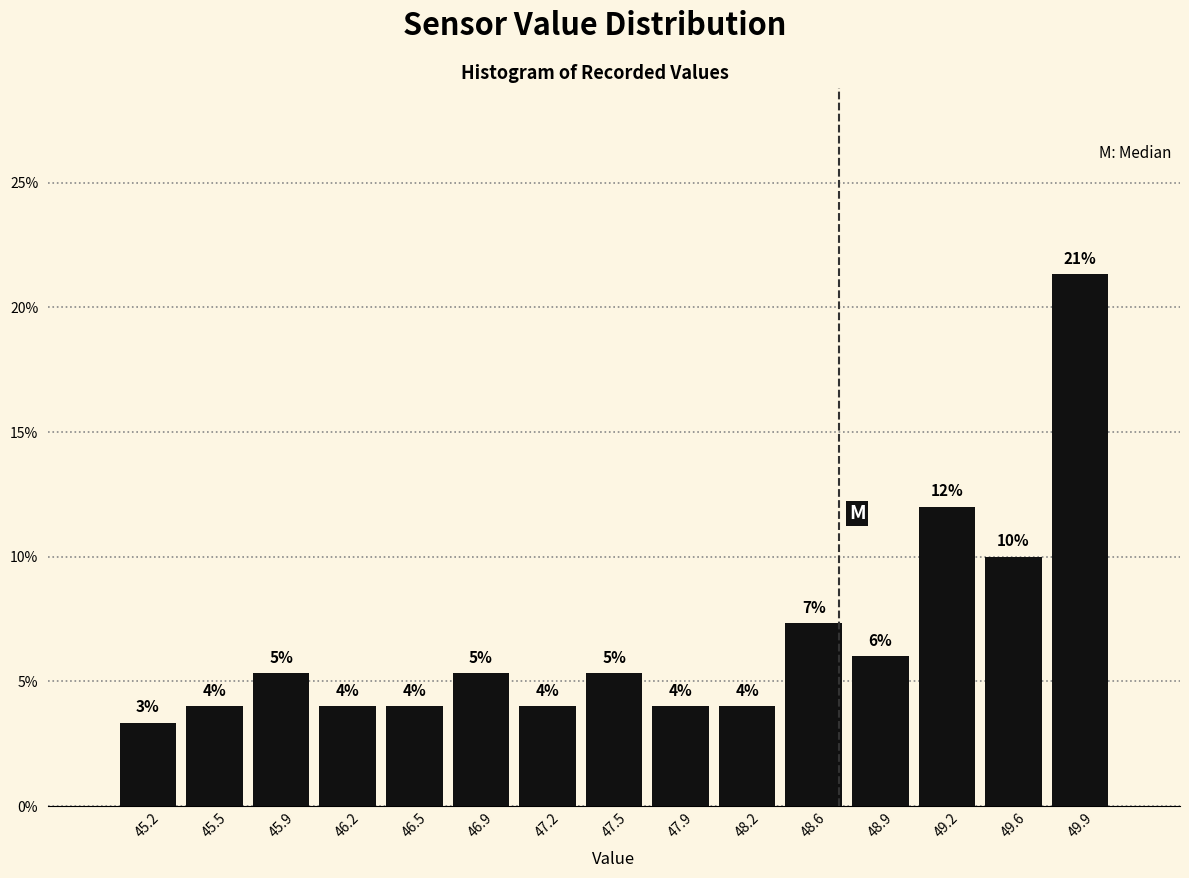

Over which range of the x-axis is the bar tallest?

49.76 to 50.10